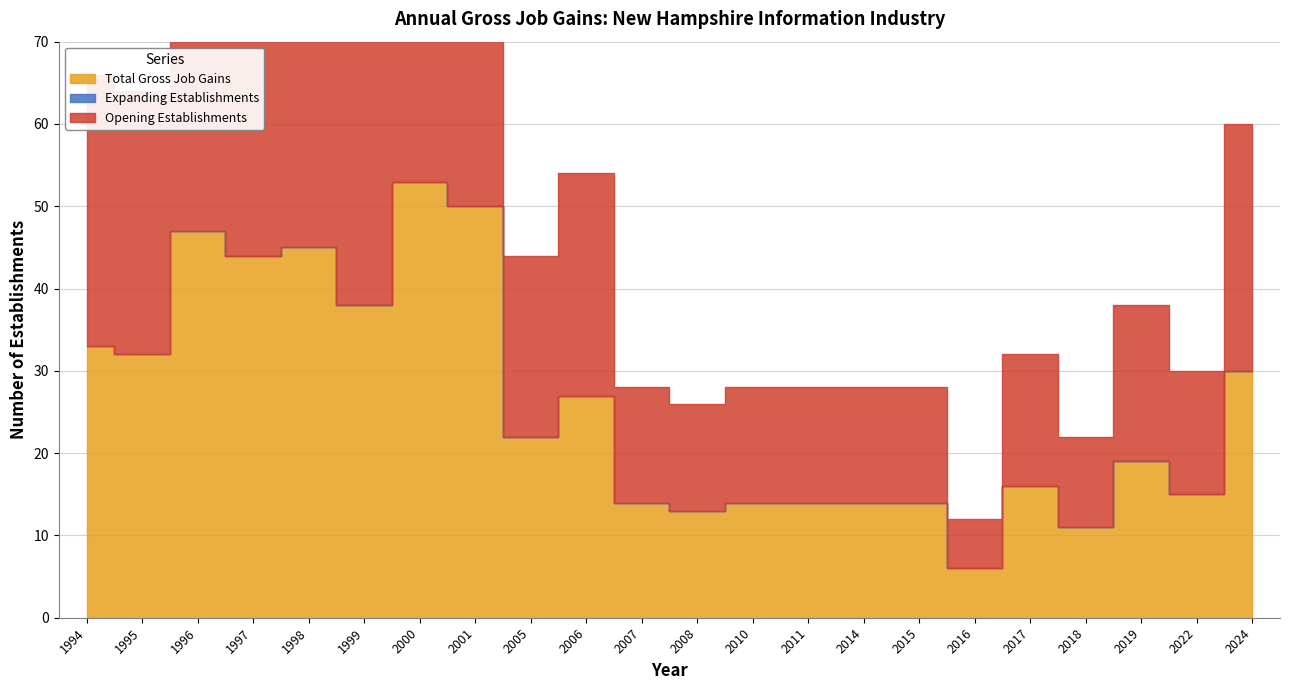

Rank the series at 2019 from highest to lowest value.

Total Gross Job Gains, Opening Establishments, Expanding Establishments